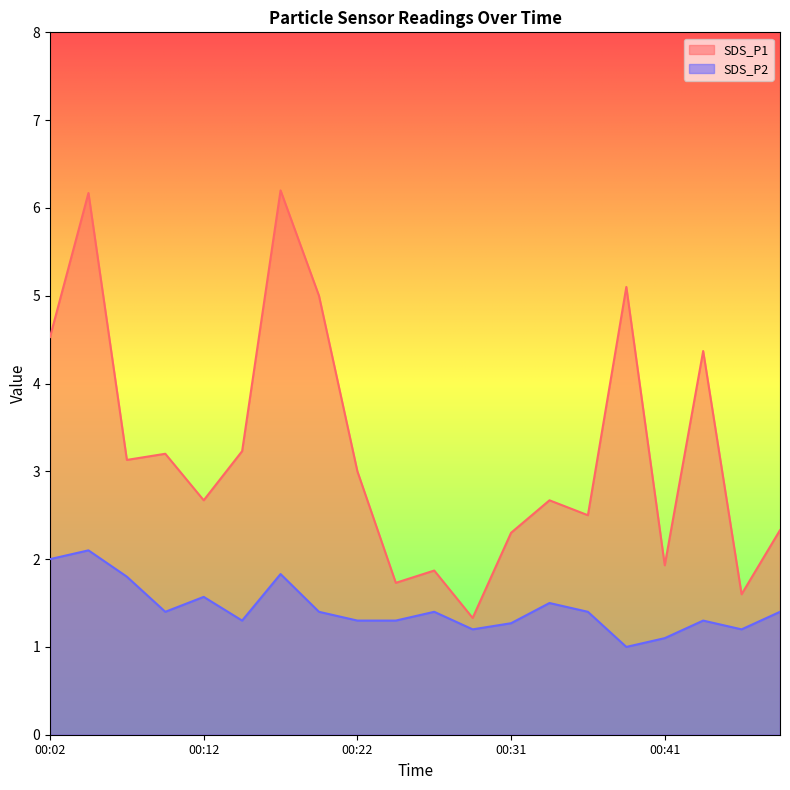

Between 00:07 and 00:02, which is larger?

00:02